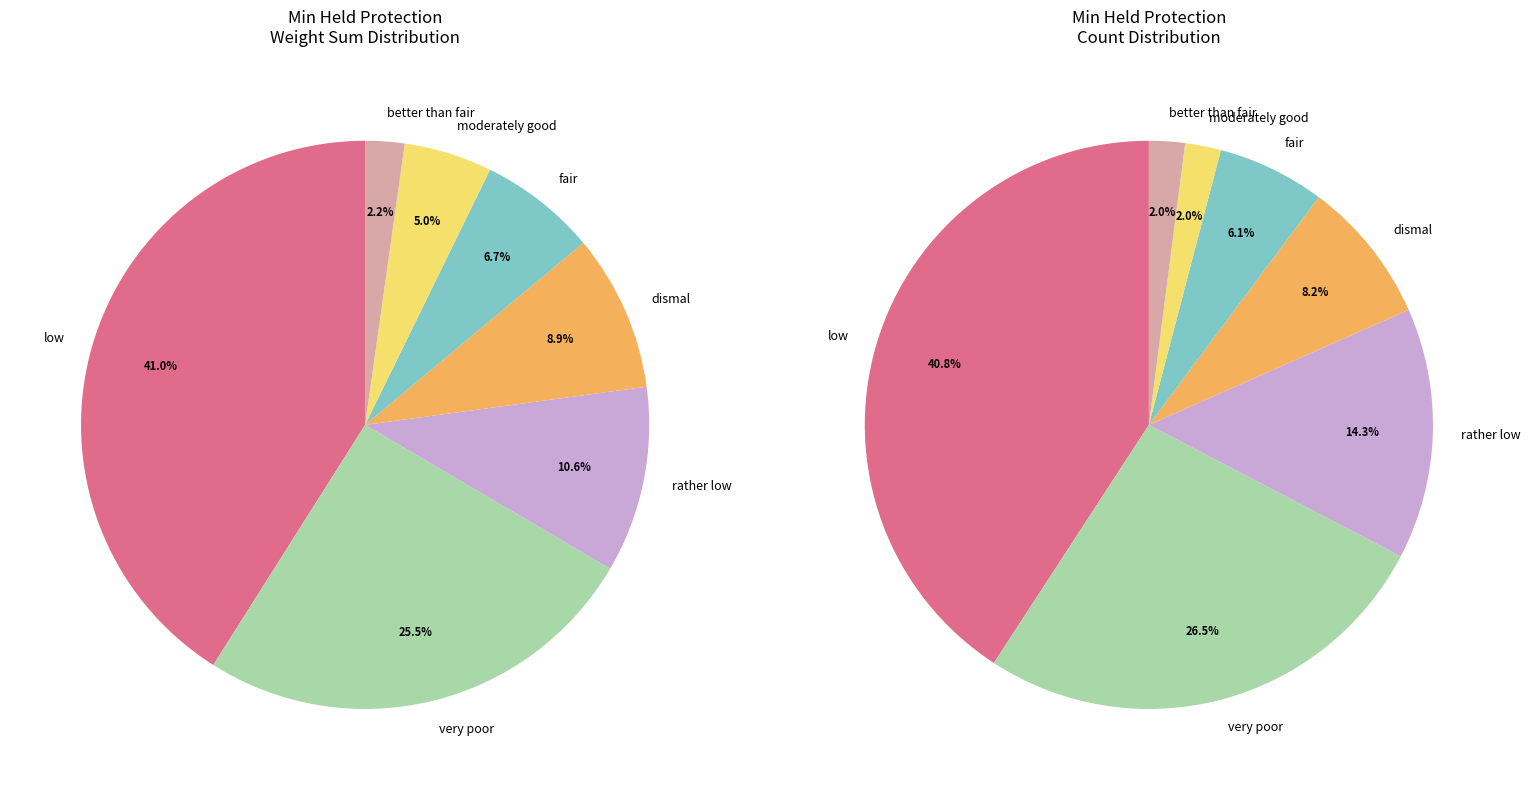

What is the largest slice in the pie chart?

low